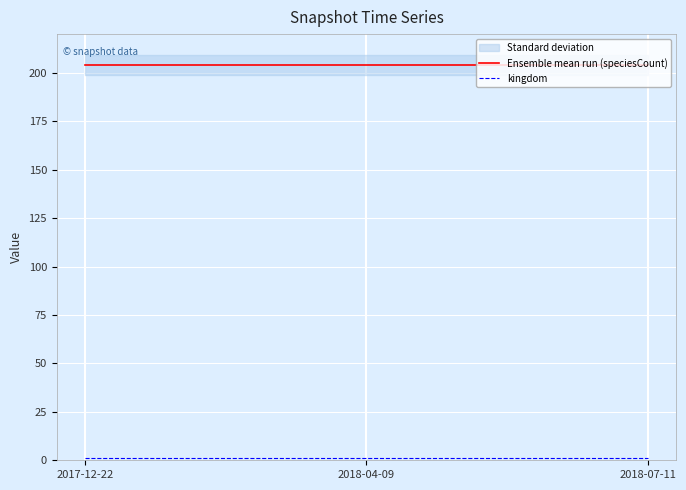

Which series has the widest spread of values?

Ensemble mean run (speciesCount)